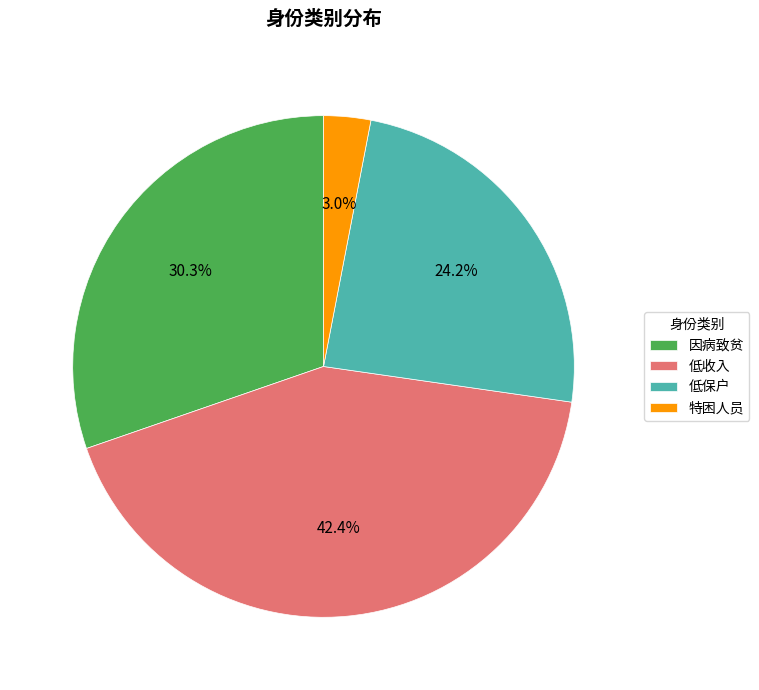

To the nearest percent, what is the combined percentage of 低保户 and 低收入?

67%